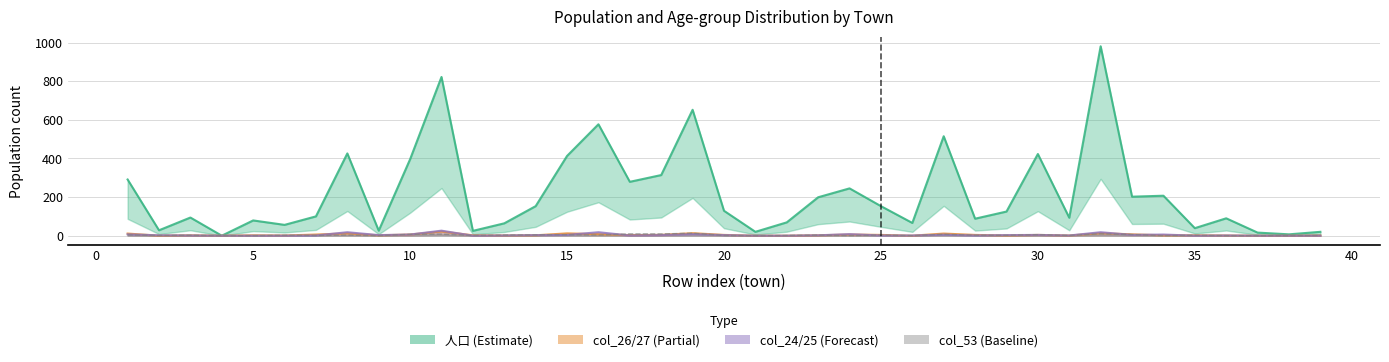

Where is the first local maximum for 人口?

3